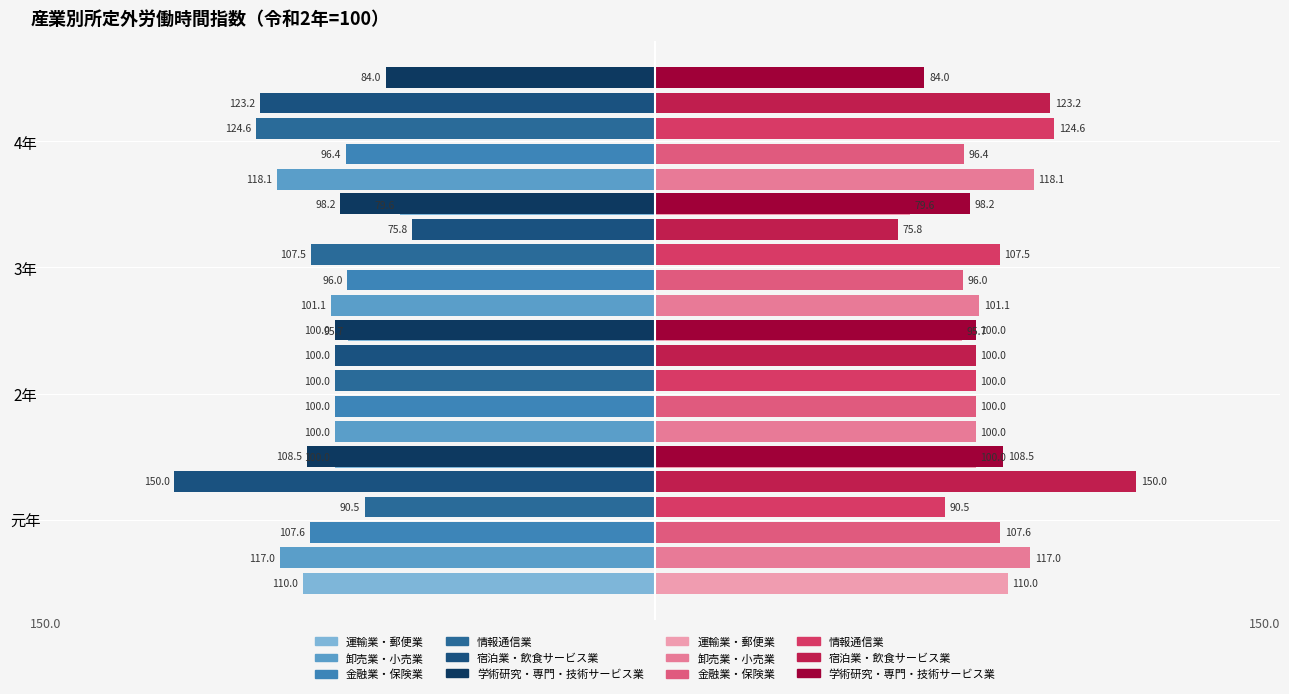

How many groups of bars are there?

4